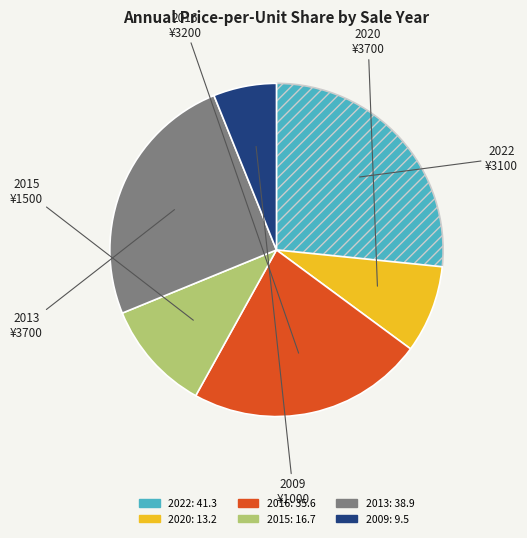

How many segments does this pie chart have?

6